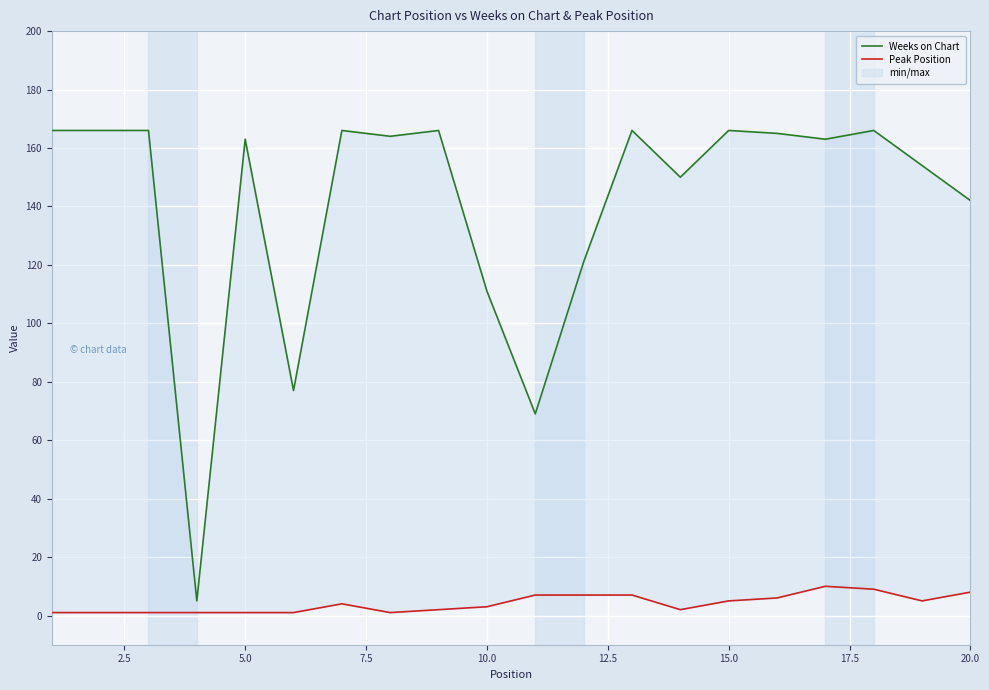

Is this an area chart (filled region under the line)?

No